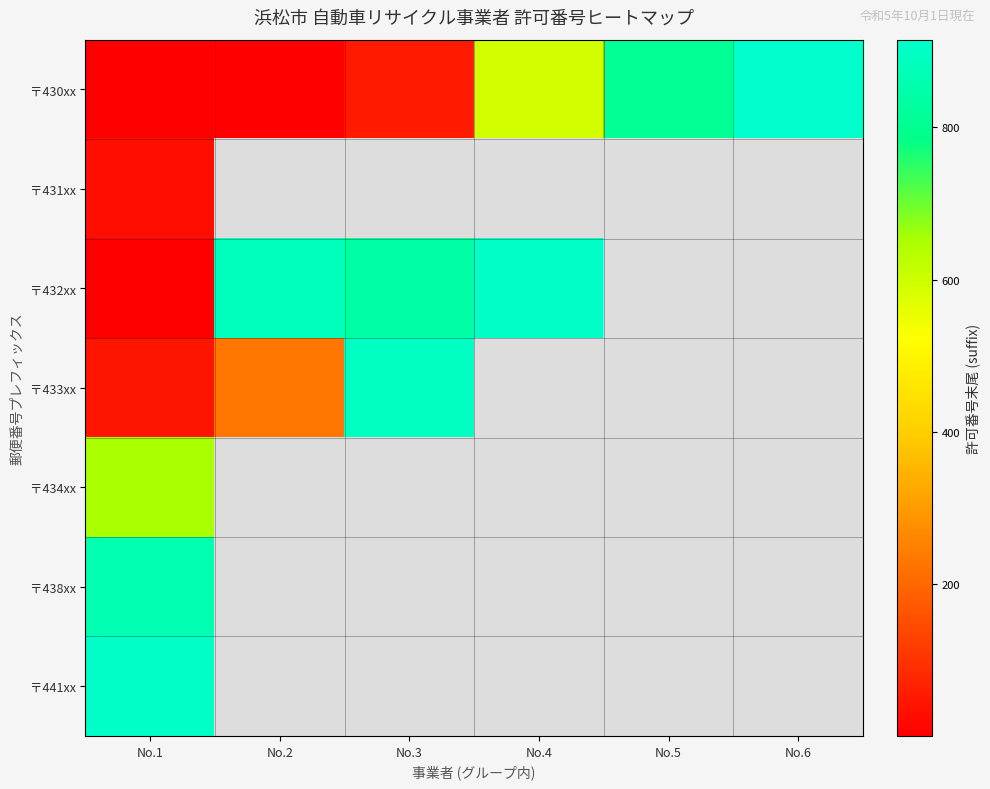

Is the value of 〒432xx at No.2 greater than the value of 〒430xx at No.3?

Yes